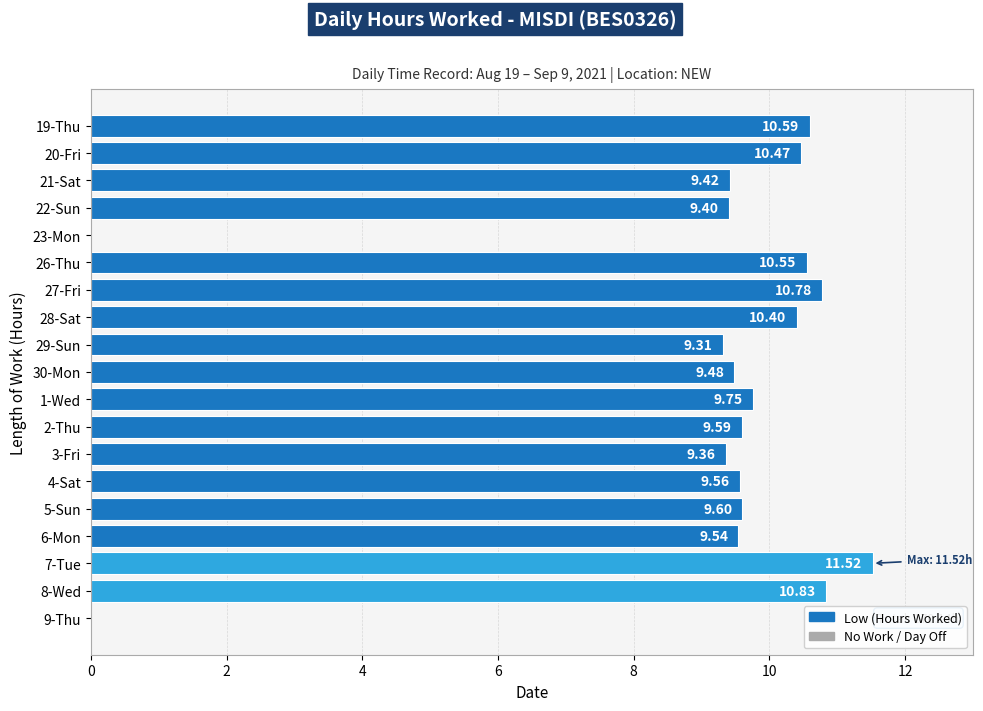

Between 3-Fri and 30-Mon, which is larger?

30-Mon